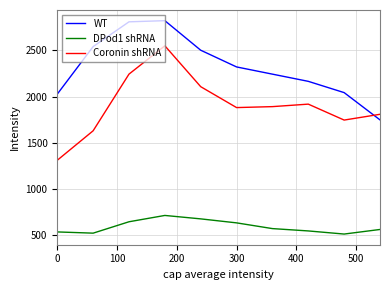

What is the maximum value for Coronin shRNA?

2550.6